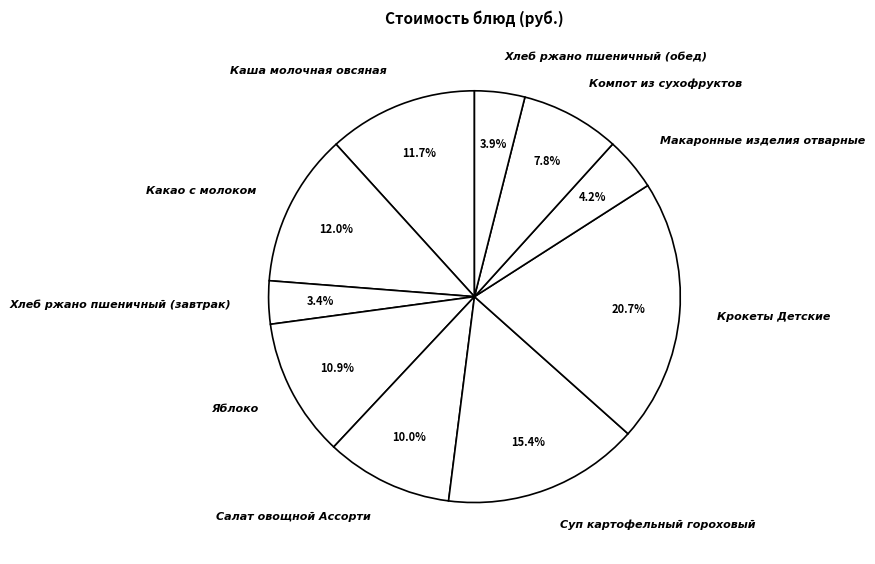

Approximately how many times larger is the value at Крокеты Детские compared to Макаронные изделия отварные?

4.9